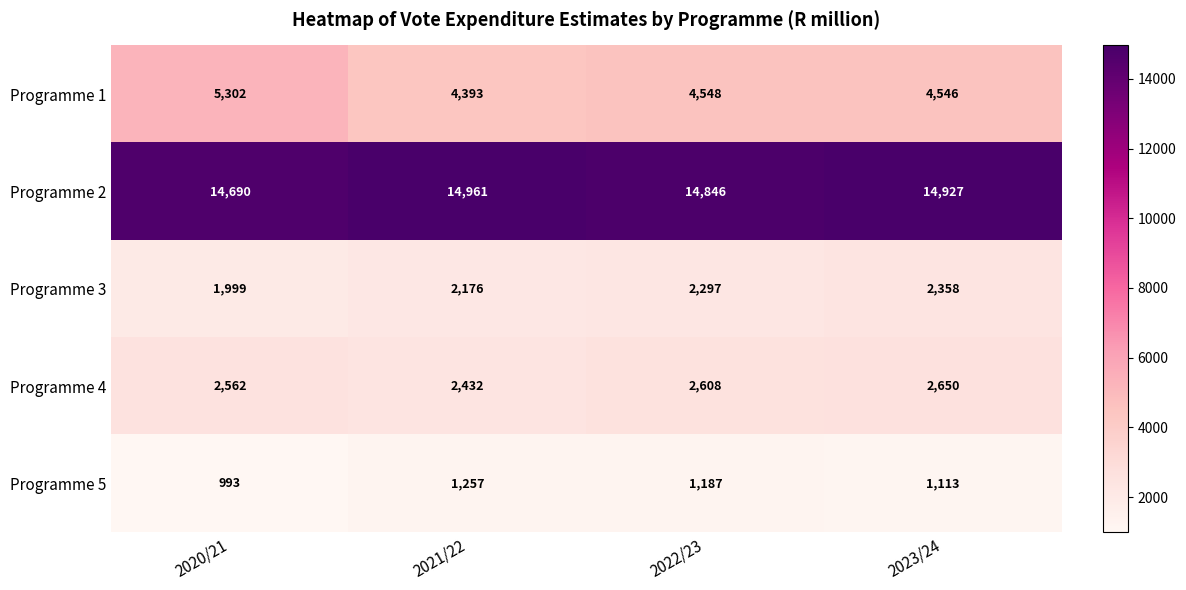

What value does the Programme 2 series have at 2021/22, to the nearest 50?

14950